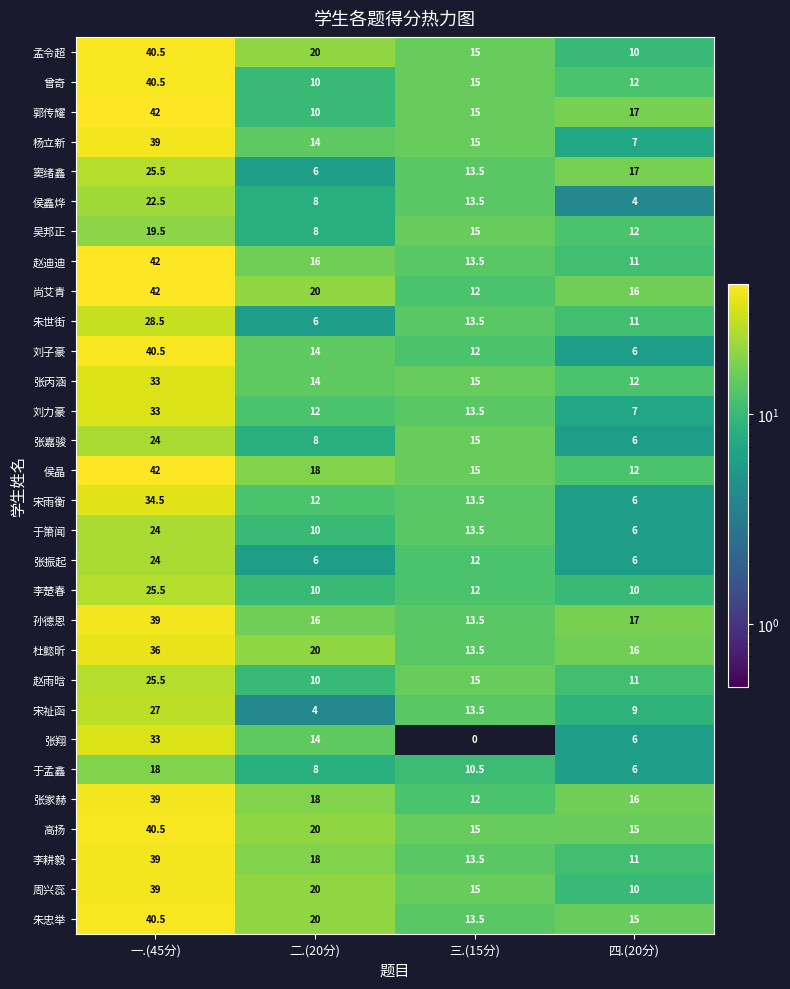

Which series has the widest spread of values?

刘子豪